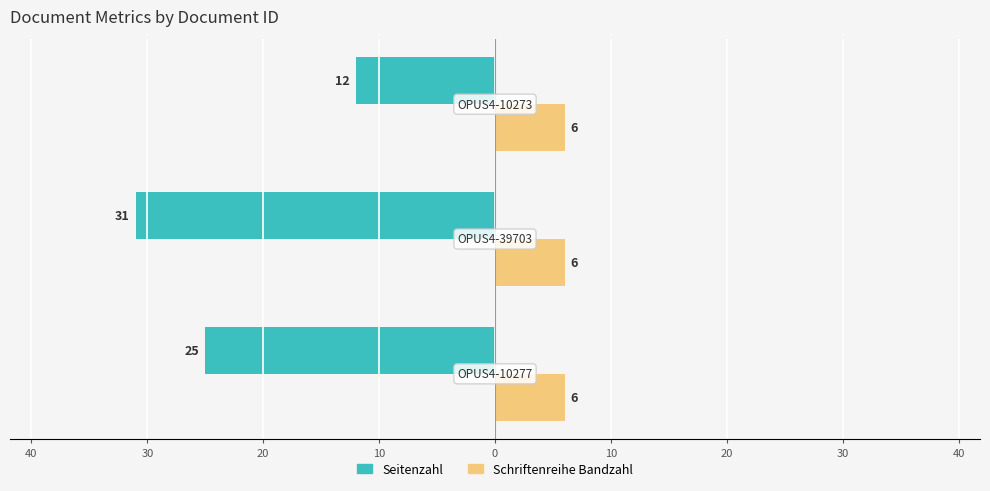

What are all the series names shown in the legend?

Seitenzahl, Schriftenreihe Bandzahl